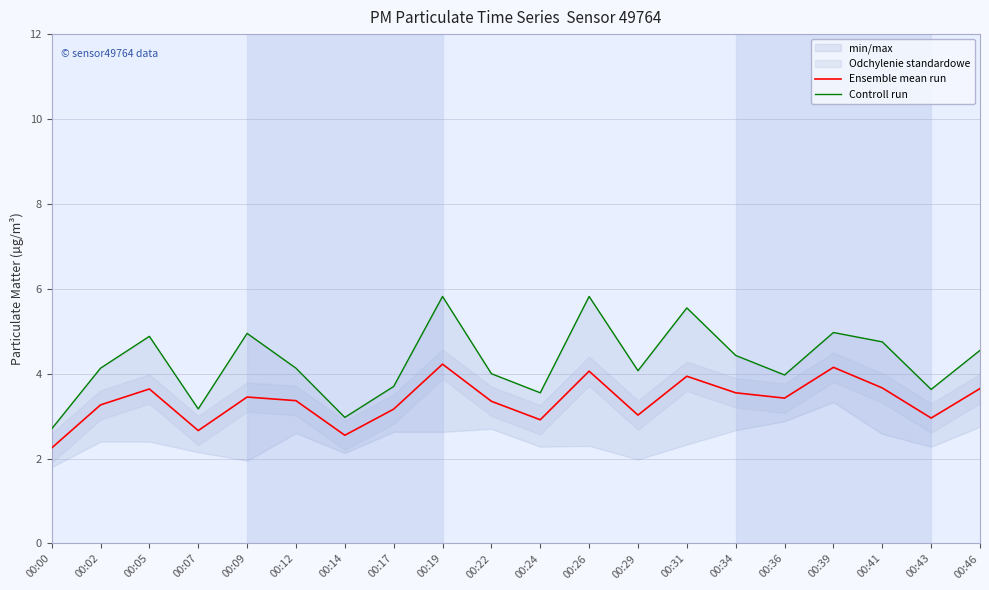

Where does the Controll run series first go above 4?

00:02